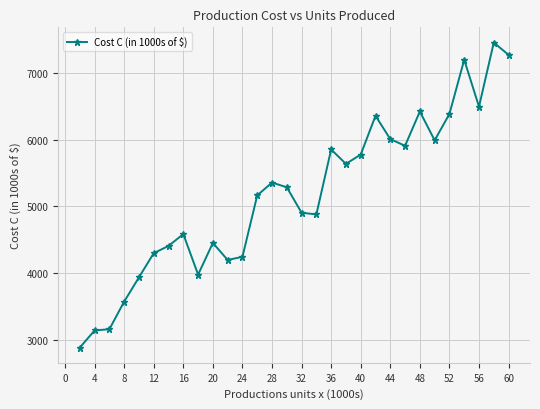

What is the minimum value shown in the chart?

2890.8